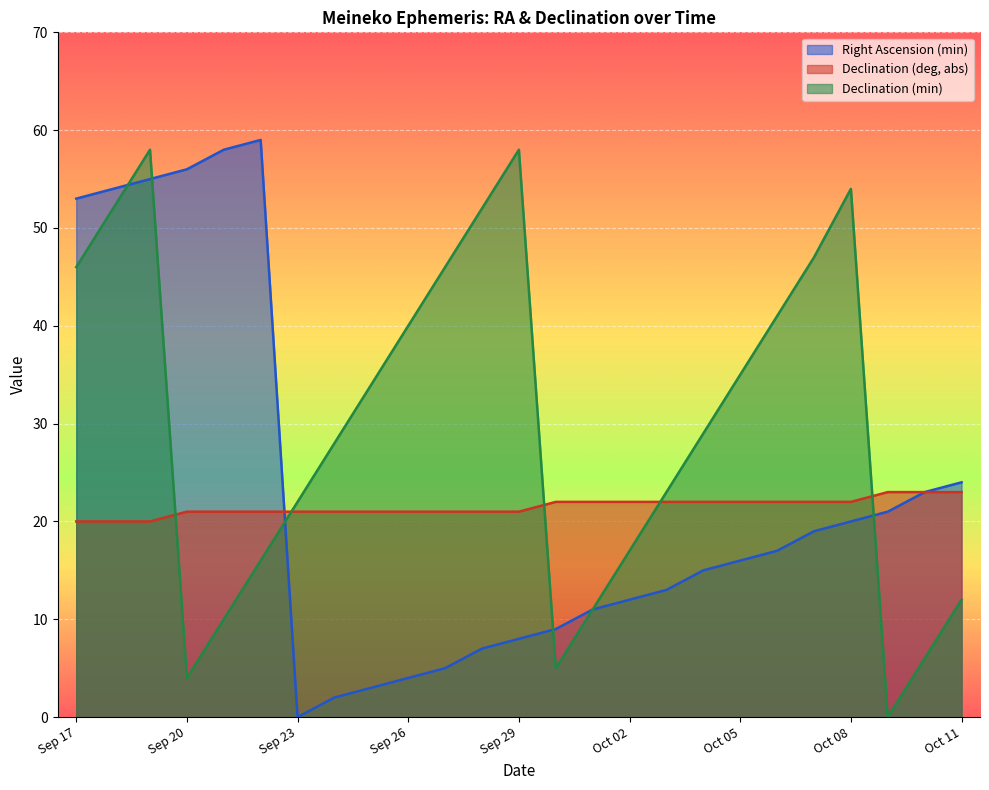

Which series changed the most between Oct 05 and Oct 06?

Declination (min)